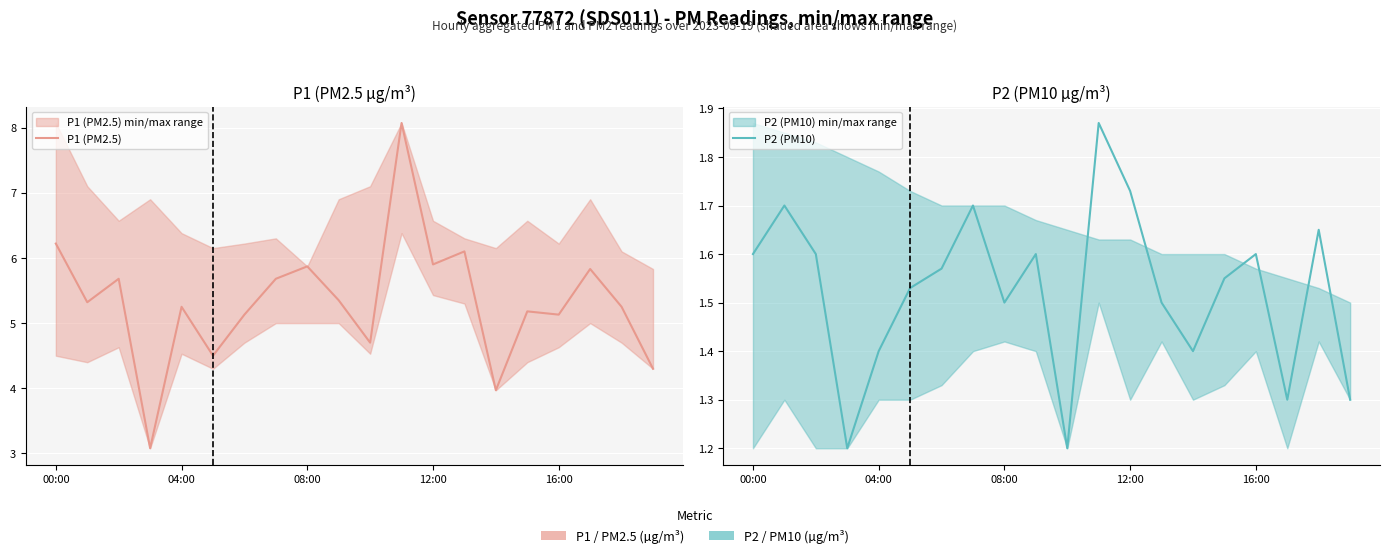

Which category has the highest value across all series?

11